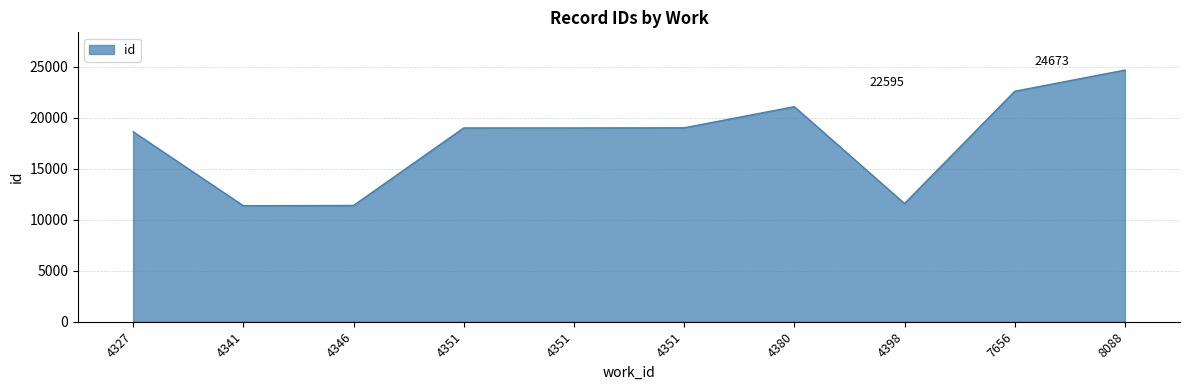

Rank the categories by value from lowest to highest.

4341, 4346, 4398, 4327, 4351, 4351, 4351, 4380, 7656, 8088